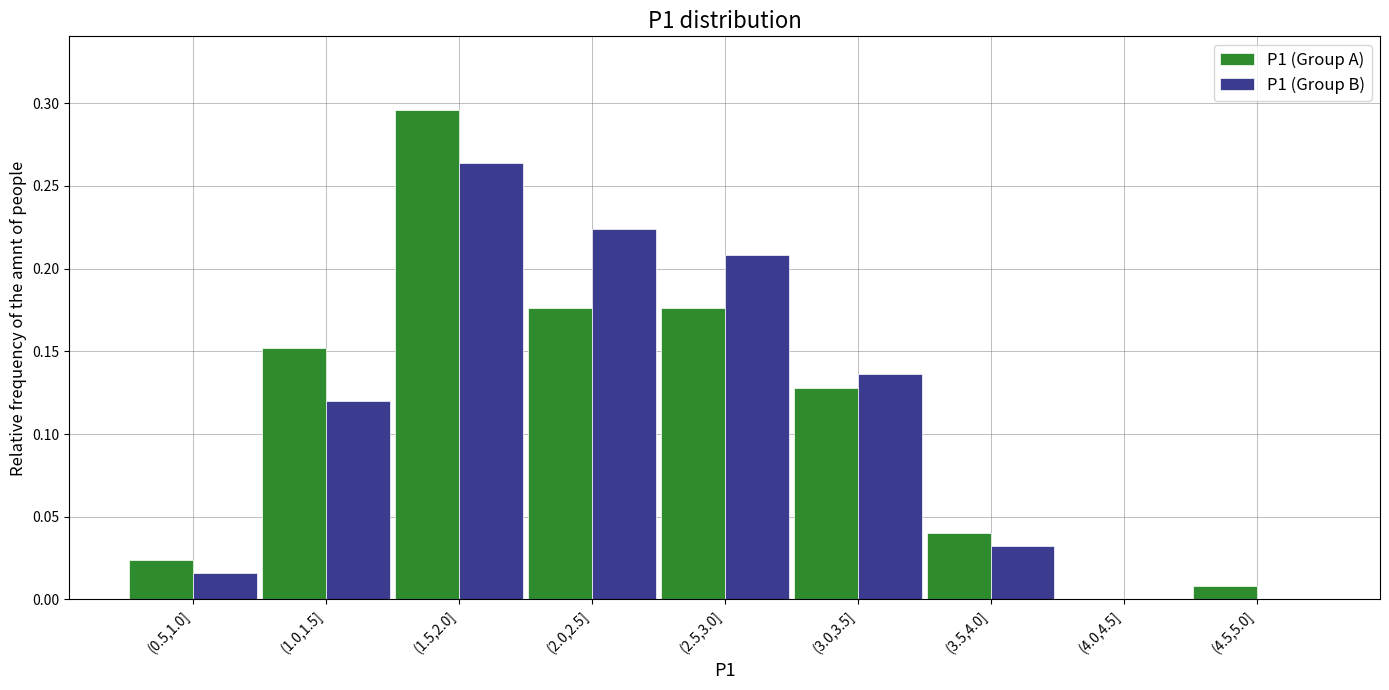

Between (0.5,1.0] and (2.5,3.0], which series saw the biggest shift?

P1 (Group B)